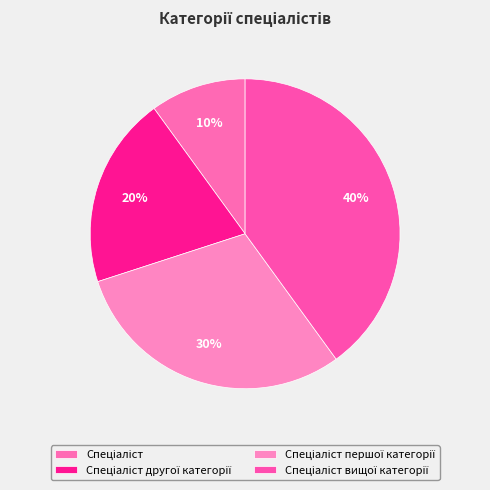

Combined, what portion of the pie is Спеціаліст вищої категорії and Спеціаліст?

50.0%